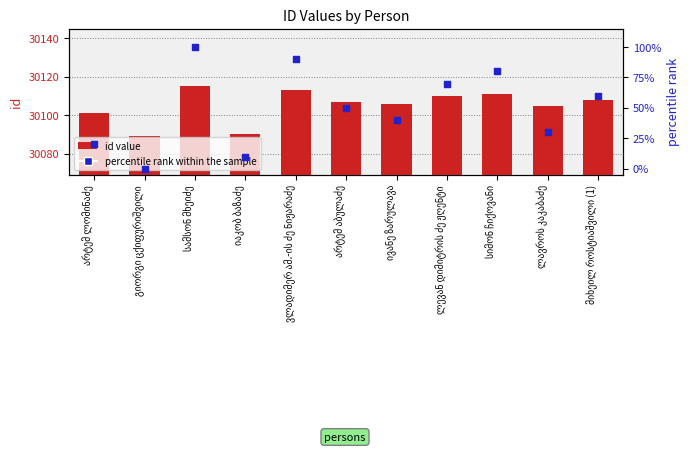

At how many categories does at least one series exceed 622?

11